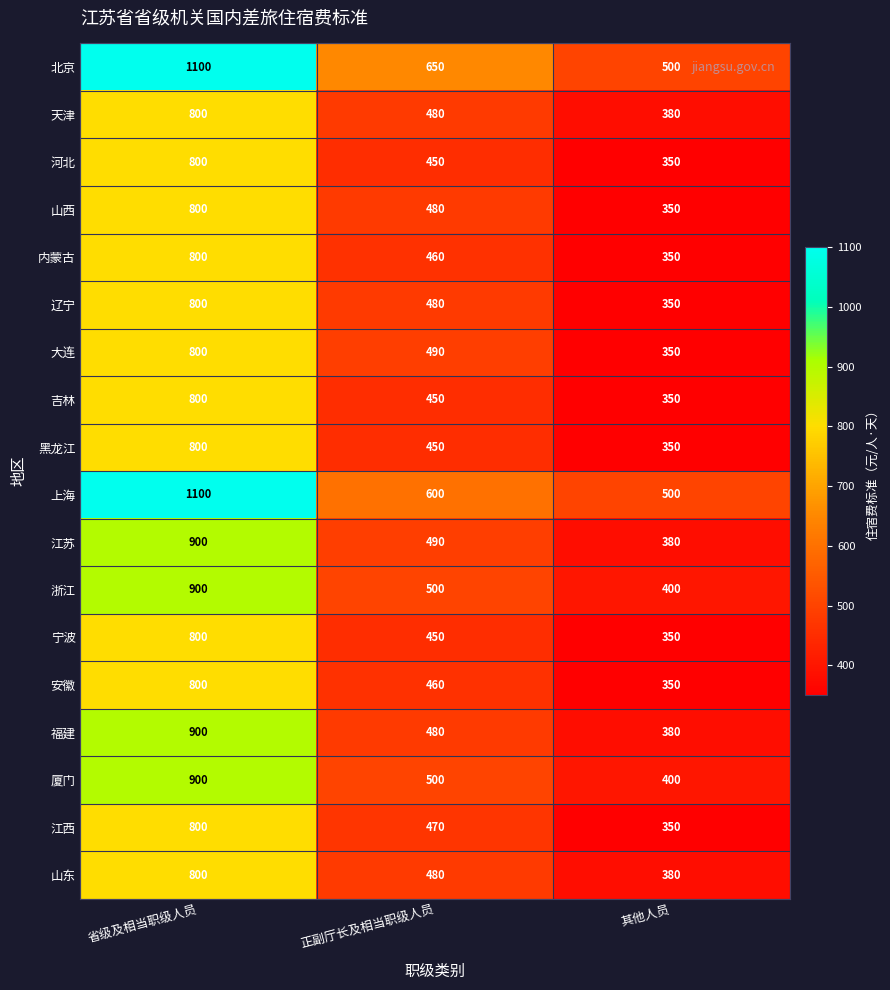

At which label does 山西 first exceed 480?

省级及相当职级人员